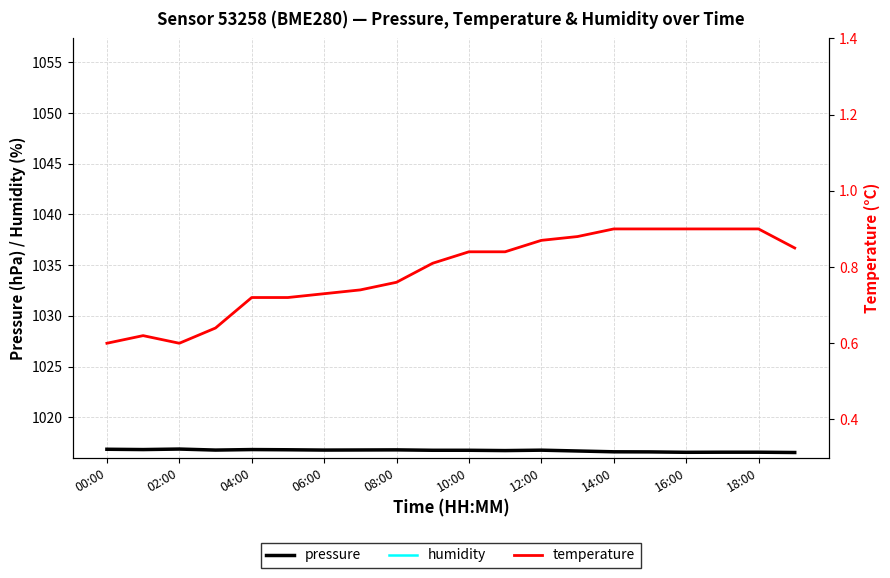

What is the highest value of the pressure series?

1016.9